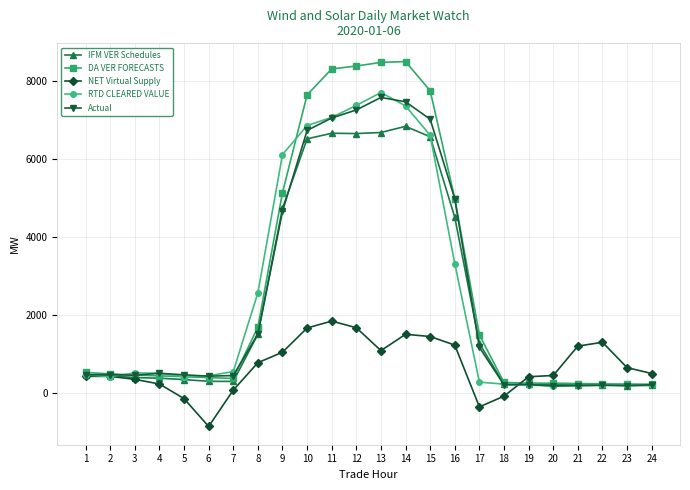

Where is RTD CLEARED VALUE nearest to the value 3942?

16